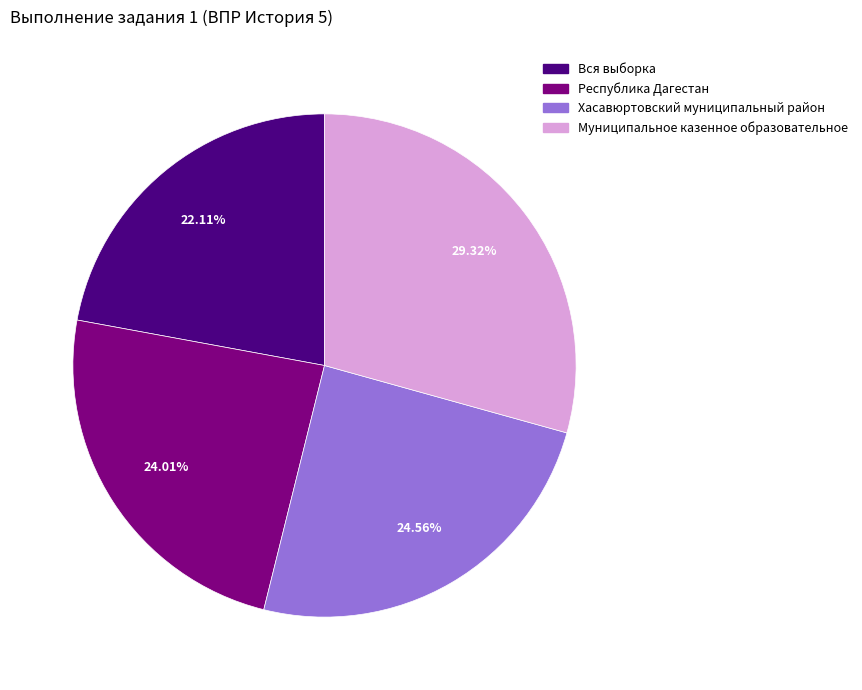

To the nearest percent, what is the combined percentage of Республика Дагестан and Муниципальное казенное образовательное?

53%